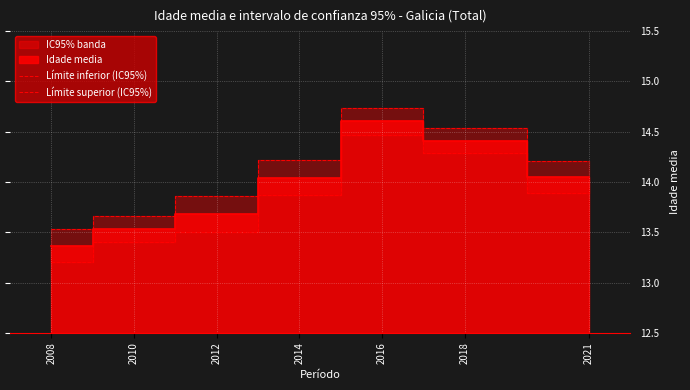

Which has a higher value, 2008 or 2010?

2010